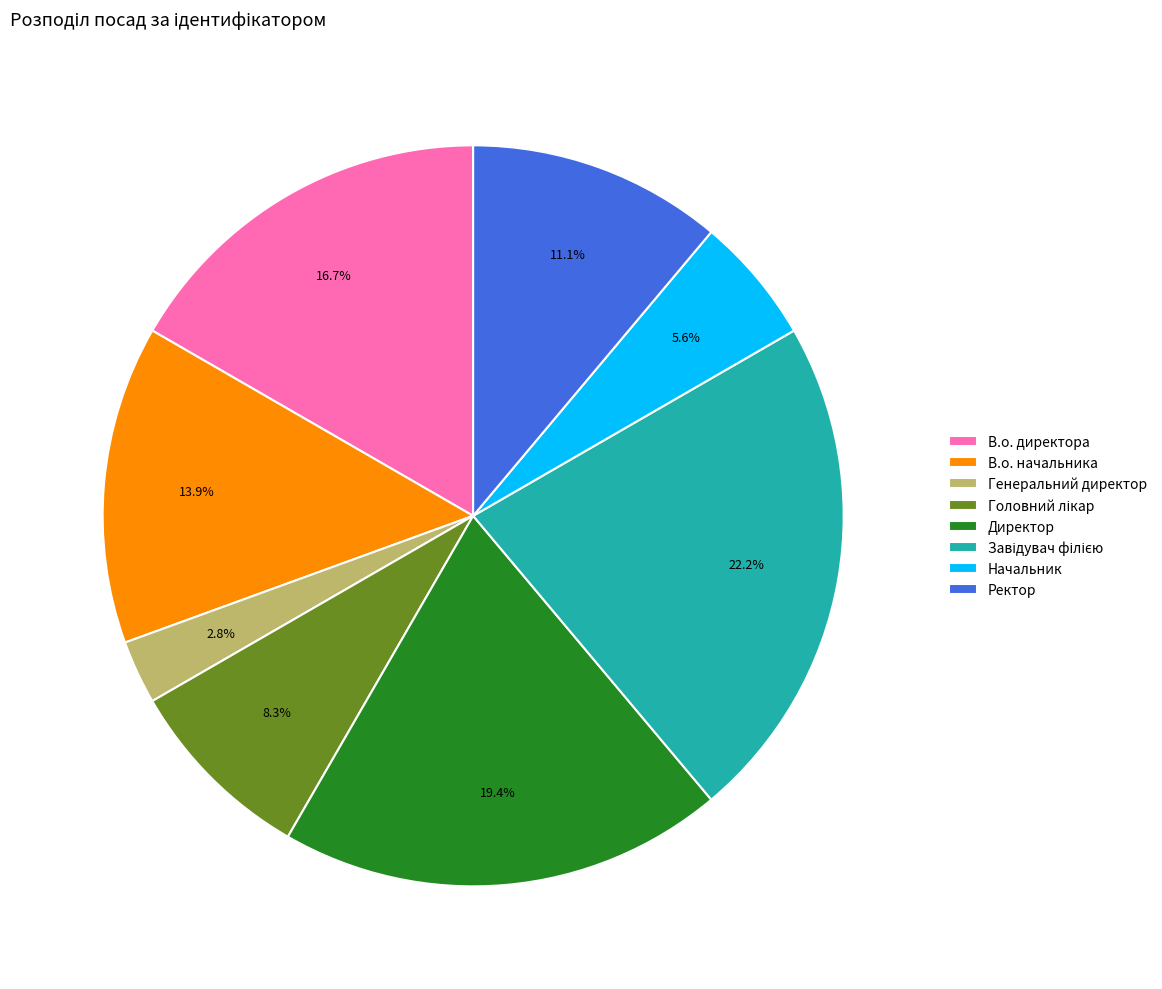

How much of the chart is everything except В.о. директора?

83.3%